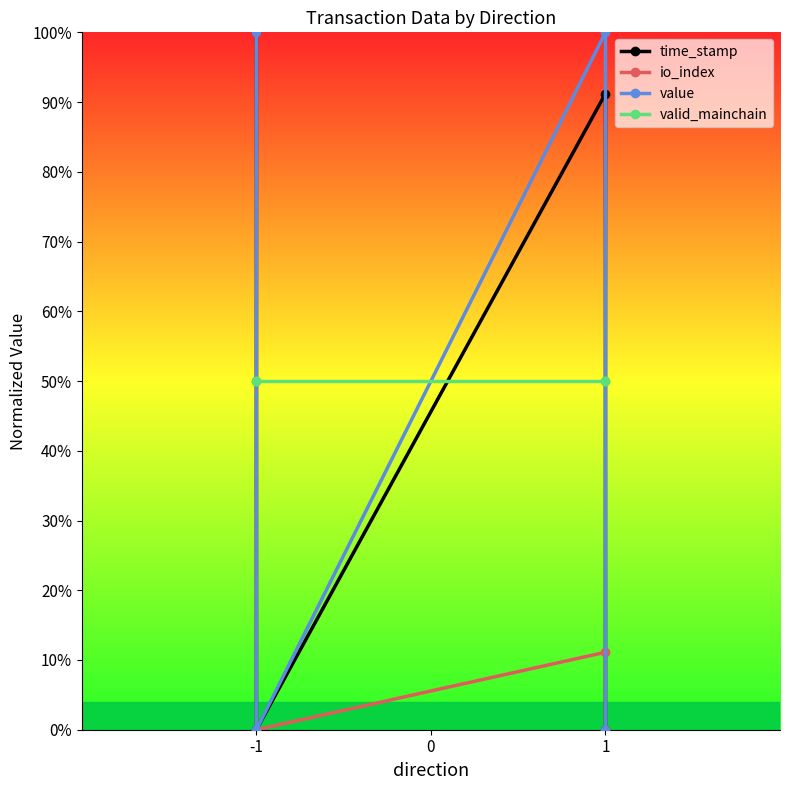

How many interior local peaks does the value series have?

1